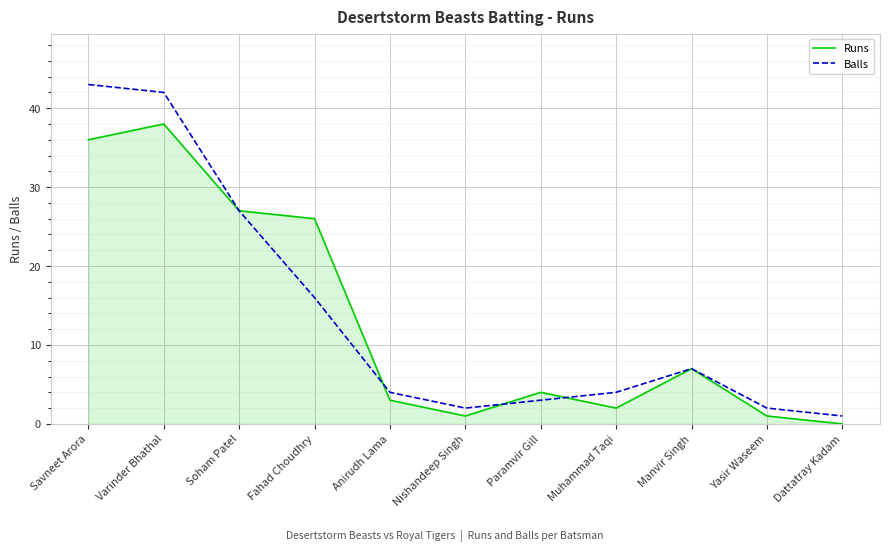

Where is Runs nearest to the value 19?

Fahad Choudhry